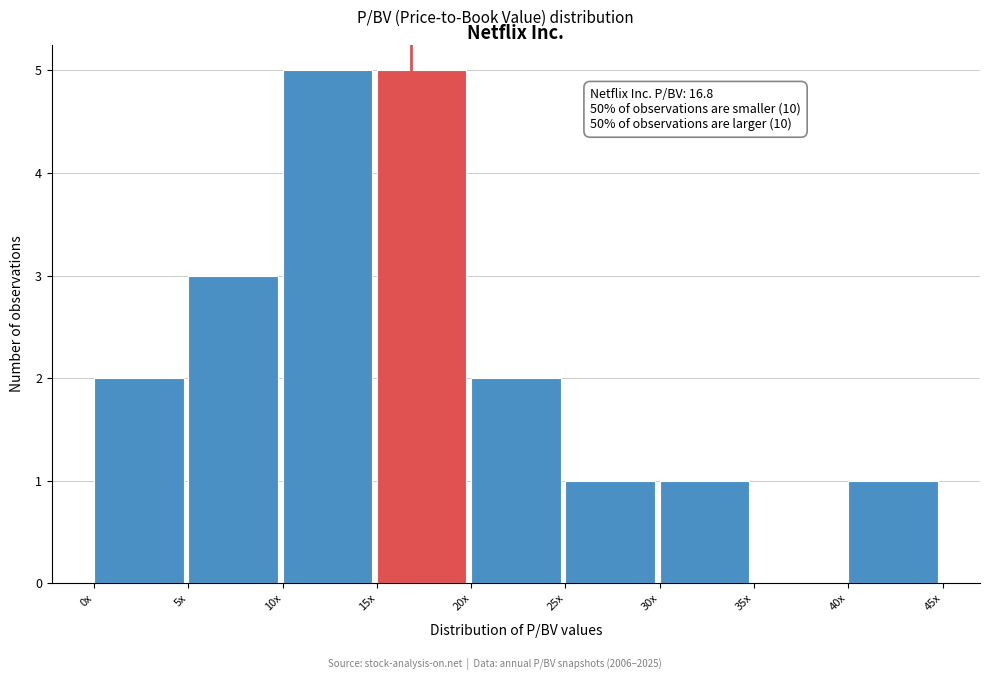

Reading right to left, extract all data points from this chart.

40x=1	35x=0	30x=1	25x=1	20x=2	15x=5	10x=5	5x=3	0x=2